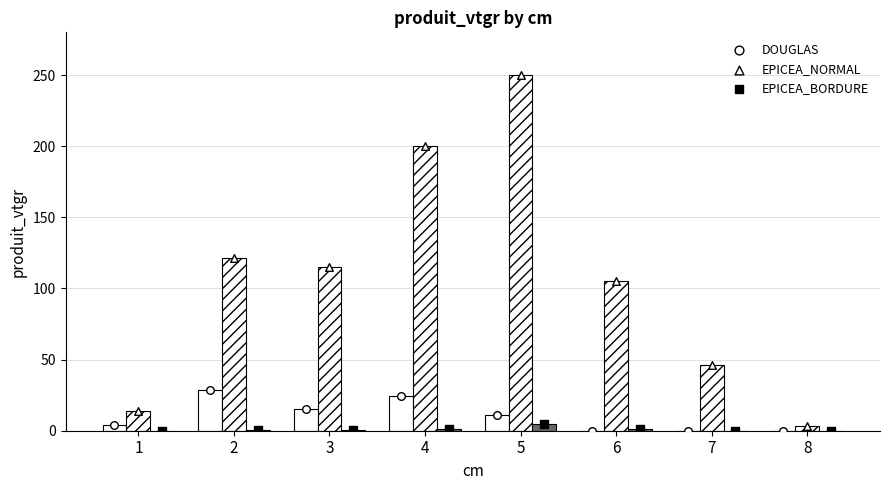

Which series contains the highest Y value?

EPICEA_NORMAL